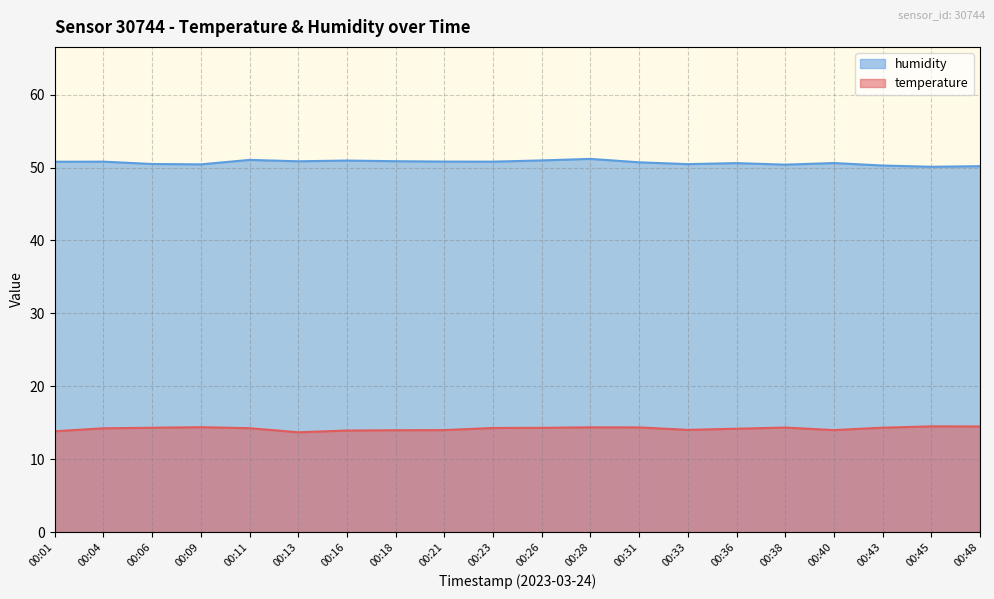

What is the approximate value of temperature at 00:16?

13.9